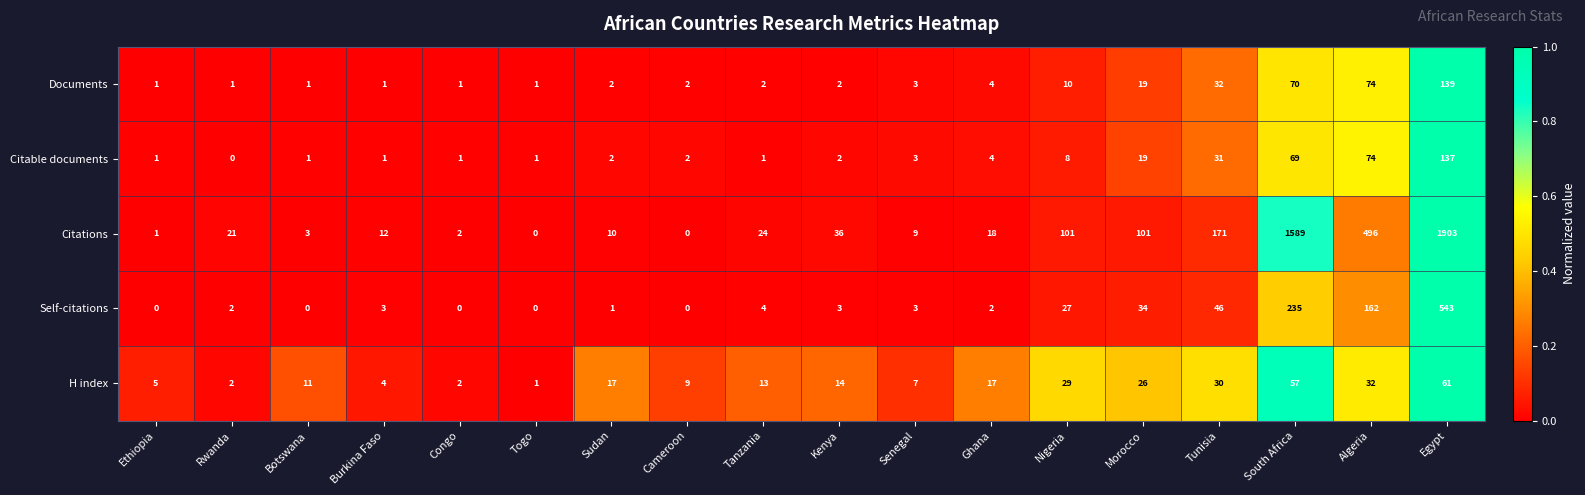

What is the difference between the maximum and minimum values in the Citations series?

1903